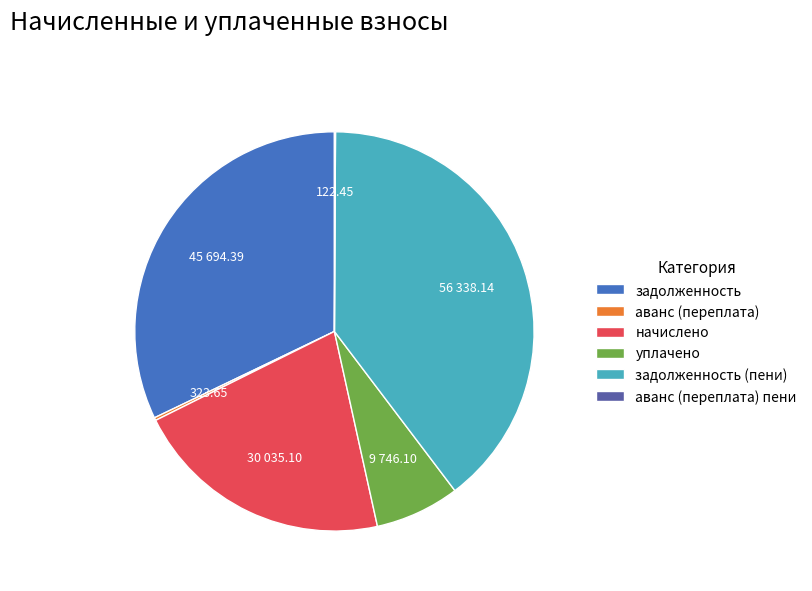

Is the sum of задолженность and задолженность (пени) greater than half?

Yes